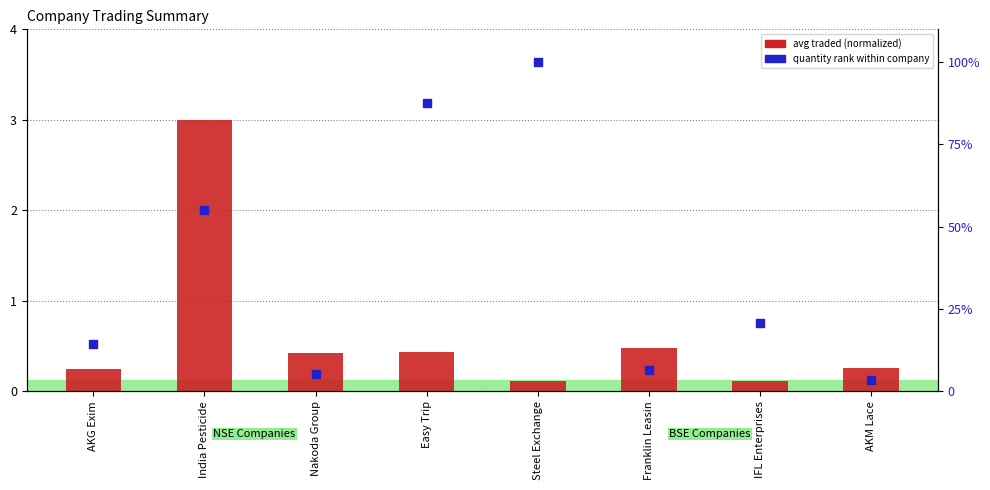

Which series has the widest spread of Y values?

quantity rank within company